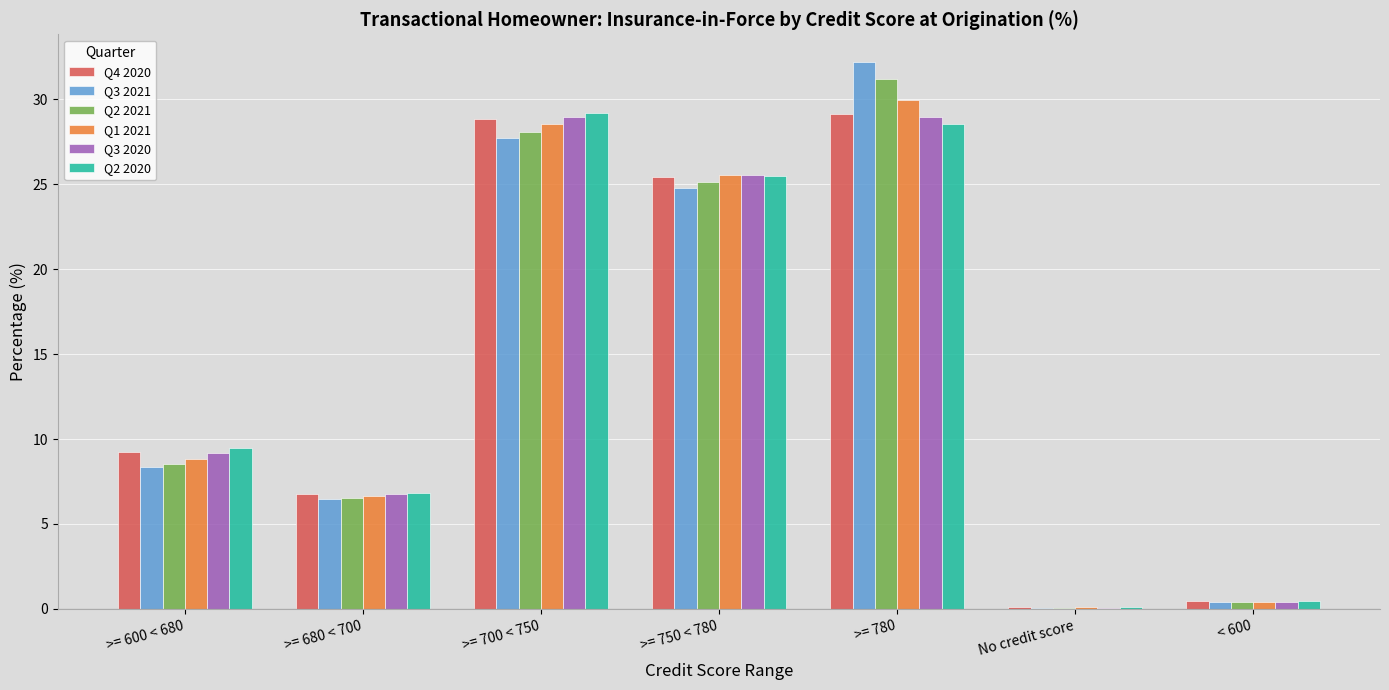

What are all the series names shown in the legend?

Q4 2020, Q3 2021, Q2 2021, Q1 2021, Q3 2020, Q2 2020